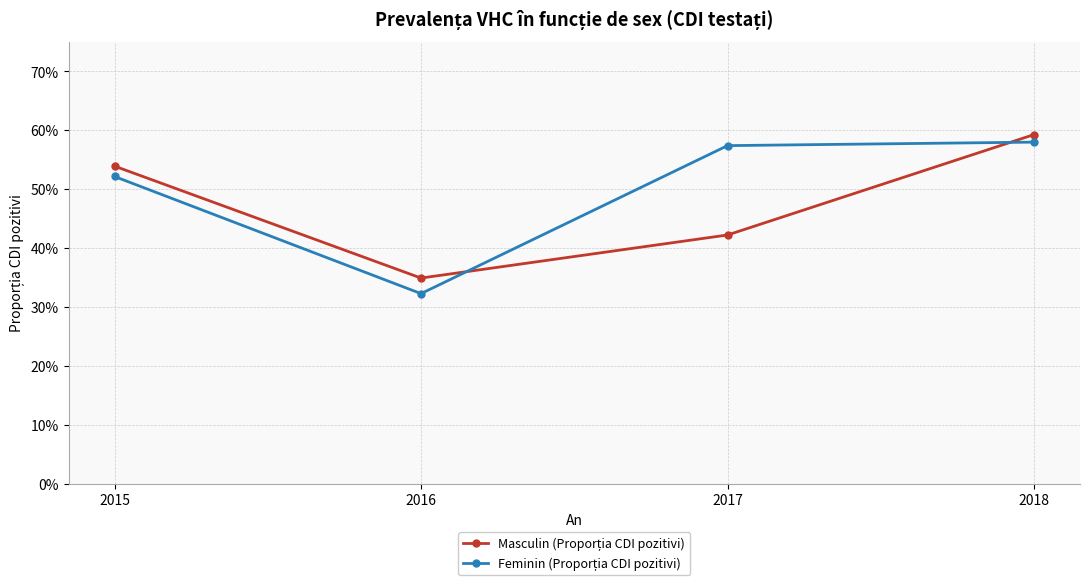

What is the greatest value displayed?

0.6